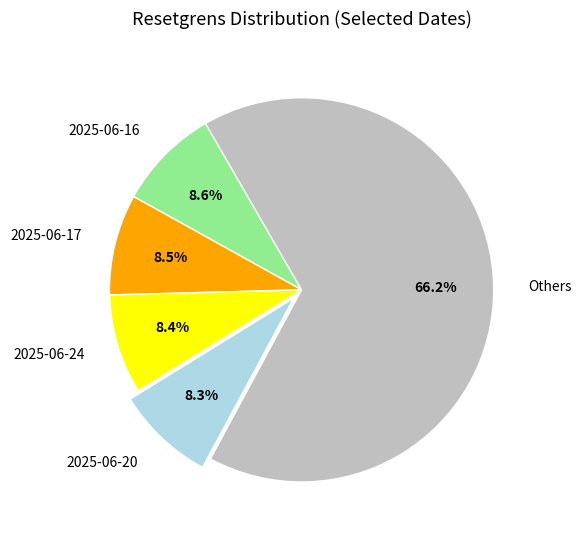

What is the ratio of the value at 2025-06-17 to the value at 2025-06-16?

1.0